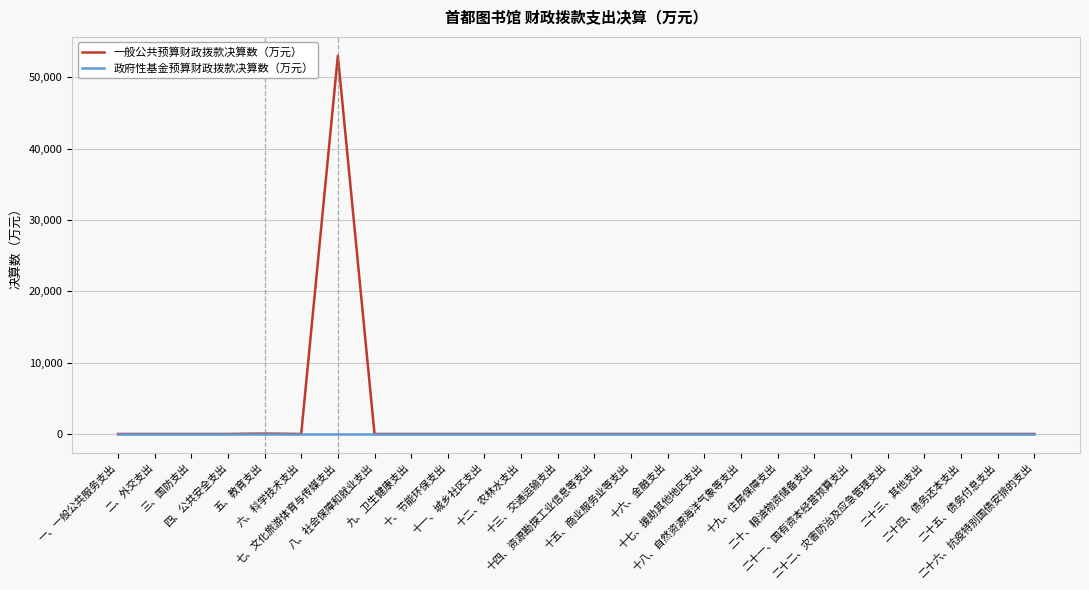

What is the greatest value displayed?

53005.0